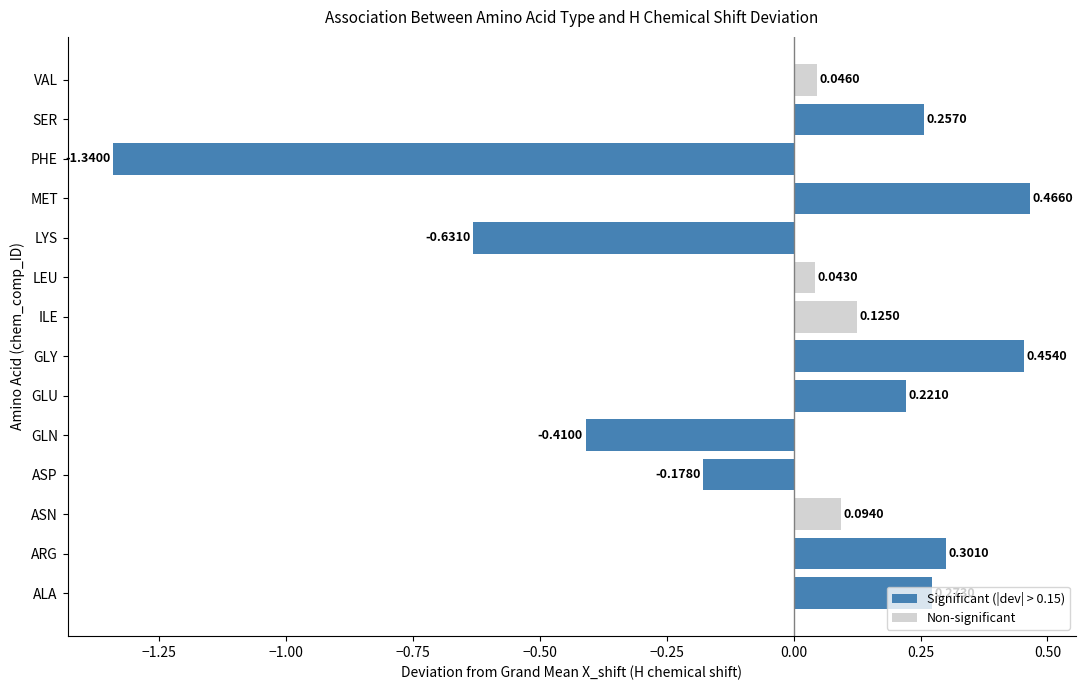

Which has a higher value, PHE or LEU?

LEU